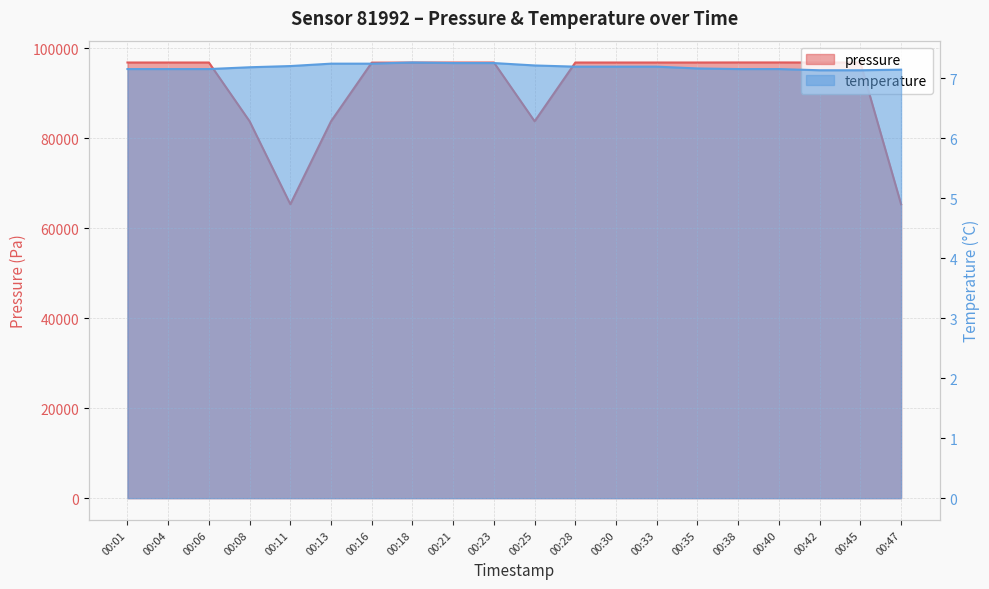

Reading right to left, extract all data points from this chart.

pressure: 65293.2	96782.6	96782.6	96793.7	96793.7	96782.1	96780.8	96780.8	96780.8	83720.9	96777.9	96777.9	96765.6	96755.3	83725.7	65293.2	83717.5	96780.5	96780.5	96780.5
temperature: 7.1	7.1	7.1	7.2	7.2	7.2	7.2	7.2	7.2	7.2	7.2	7.2	7.3	7.2	7.2	7.2	7.2	7.2	7.2	7.2